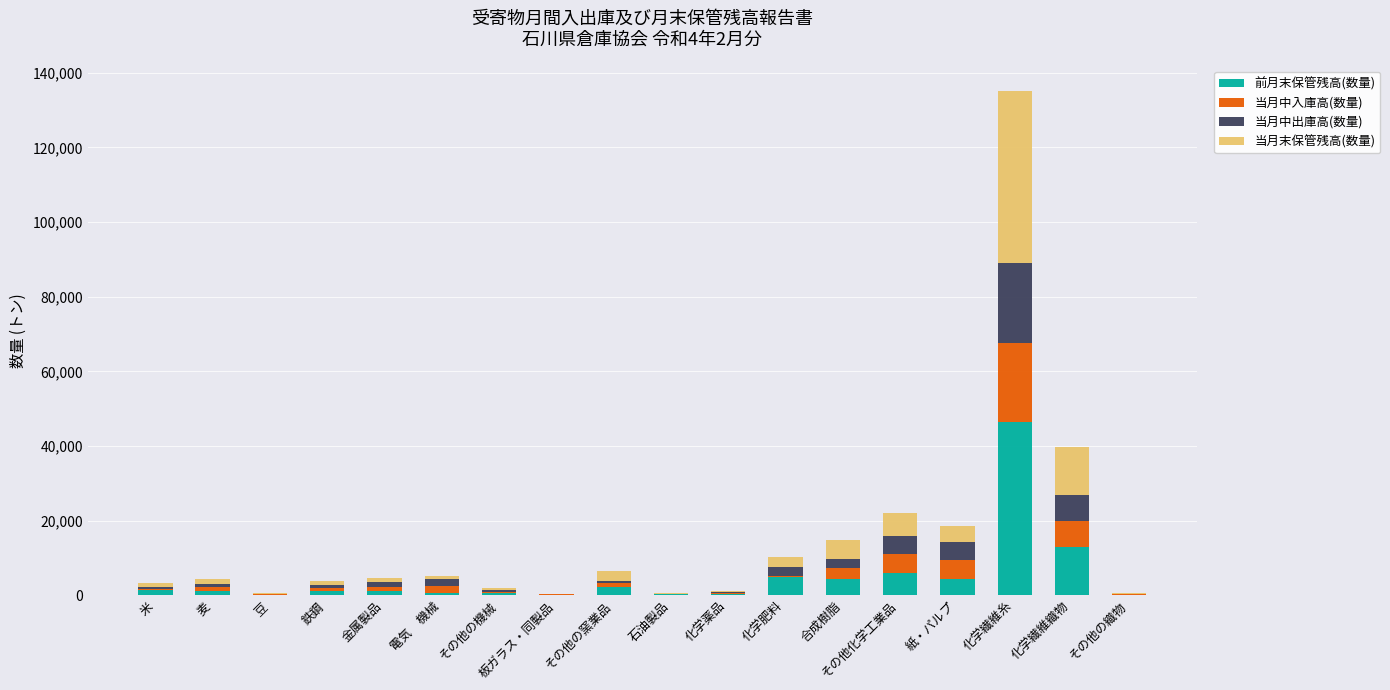

The 前月末保管残高(数量) series shows 4826 at 化学肥料. True or false?

True